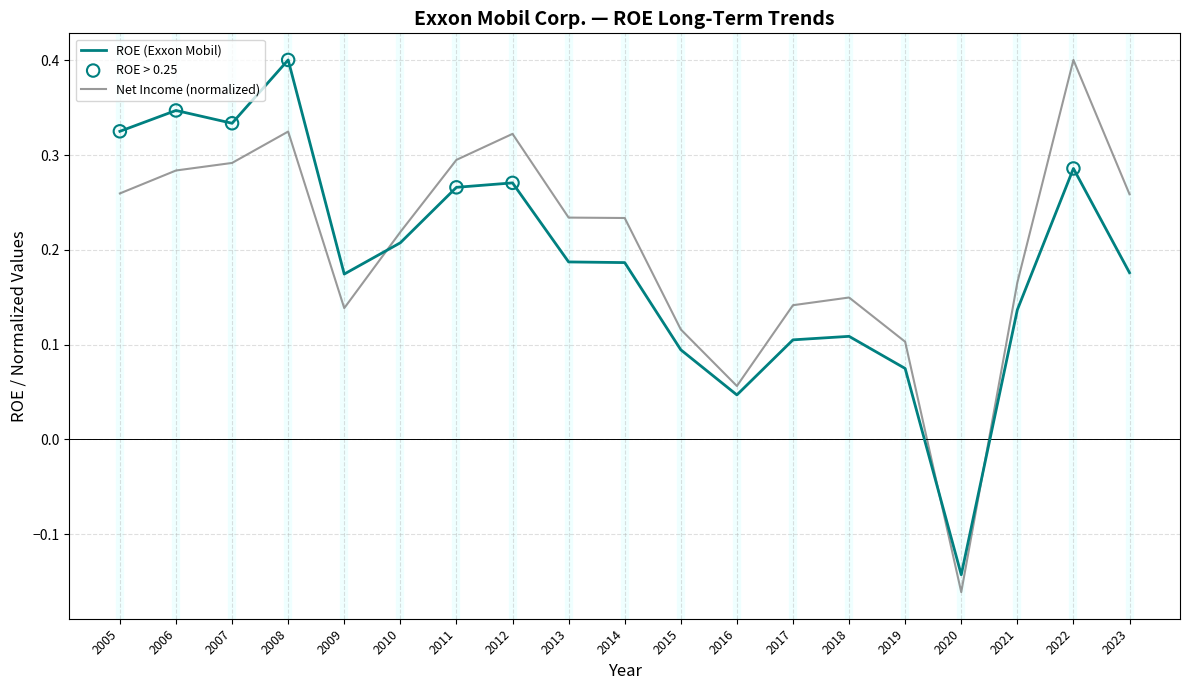

What is the total value across all series at 2023?

0.4